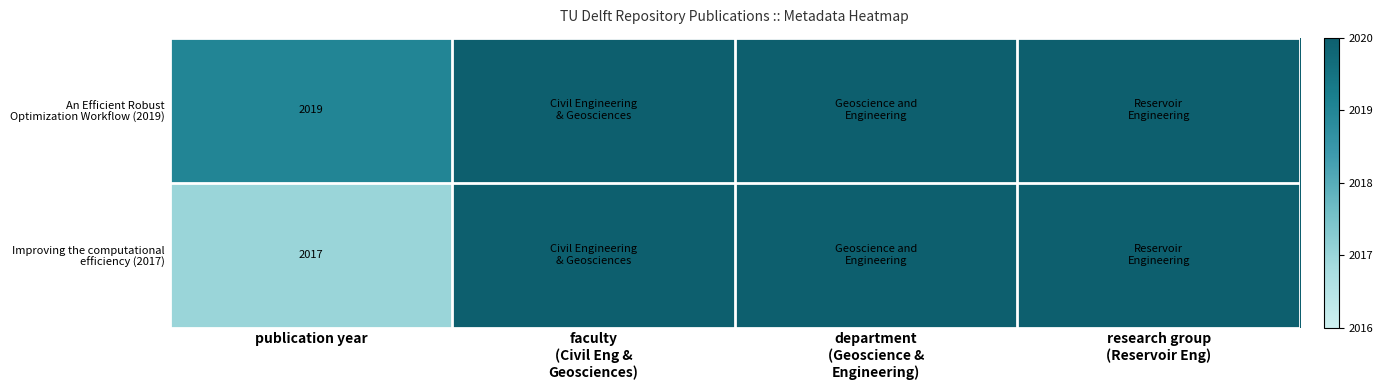

What is the total value across all series at publication year?

4036